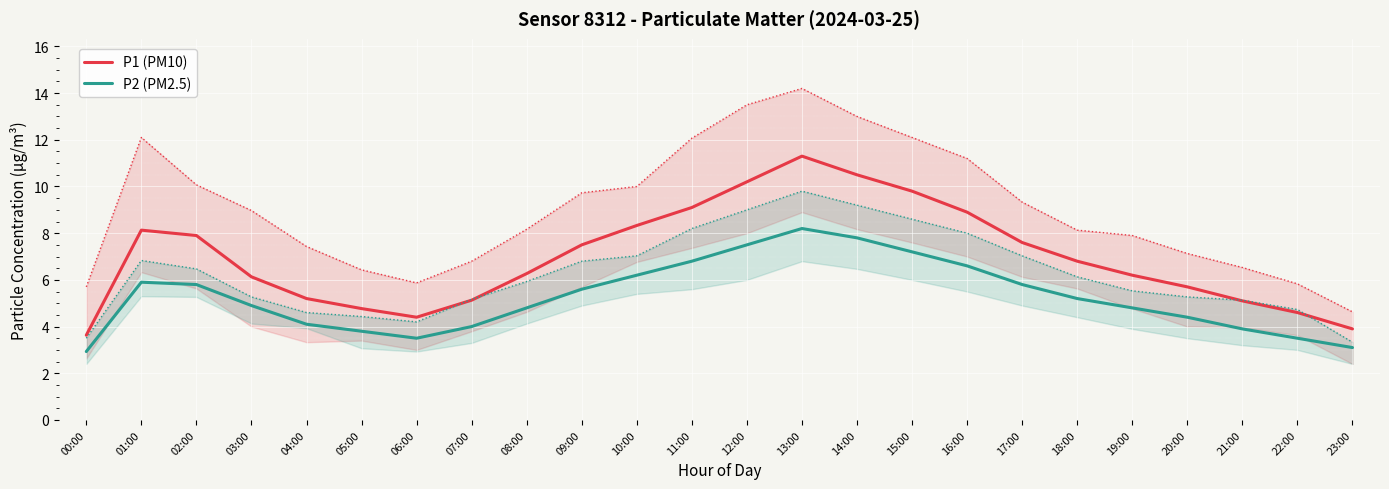

How many values in the P2 (PM2.5) series exceed 5?

12